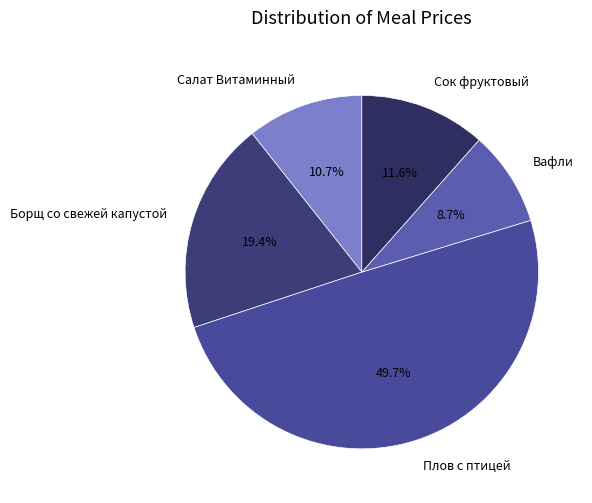

To the nearest percent, what is the combined percentage of Сок фруктовый and Вафли?

20%